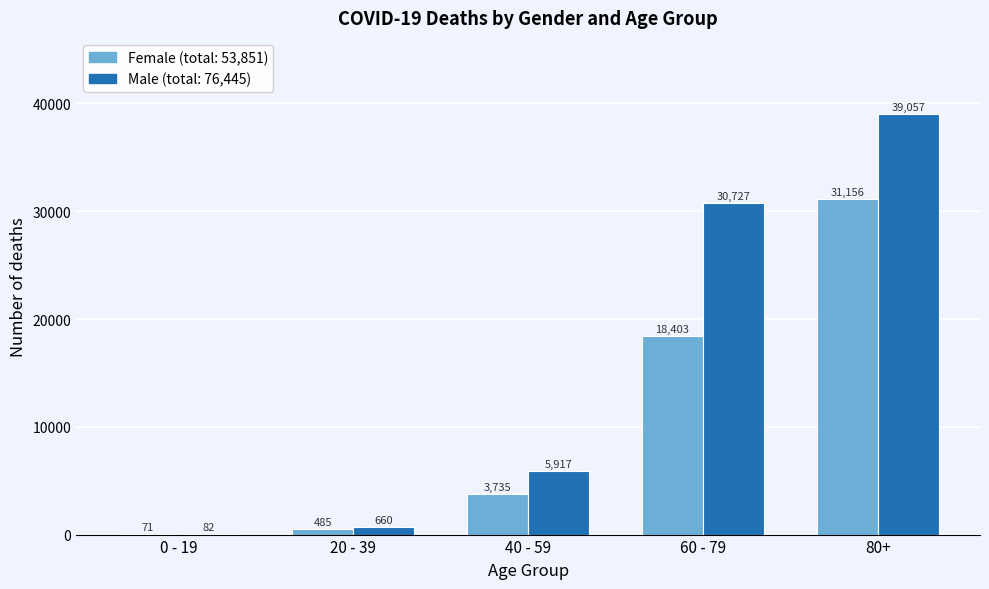

Reading left to right, list all the values displayed in this chart.

Female: 0 - 19=71	20 - 39=485	40 - 59=3735	60 - 79=18403	80+=31156
Male: 0 - 19=82	20 - 39=660	40 - 59=5917	60 - 79=30727	80+=39057